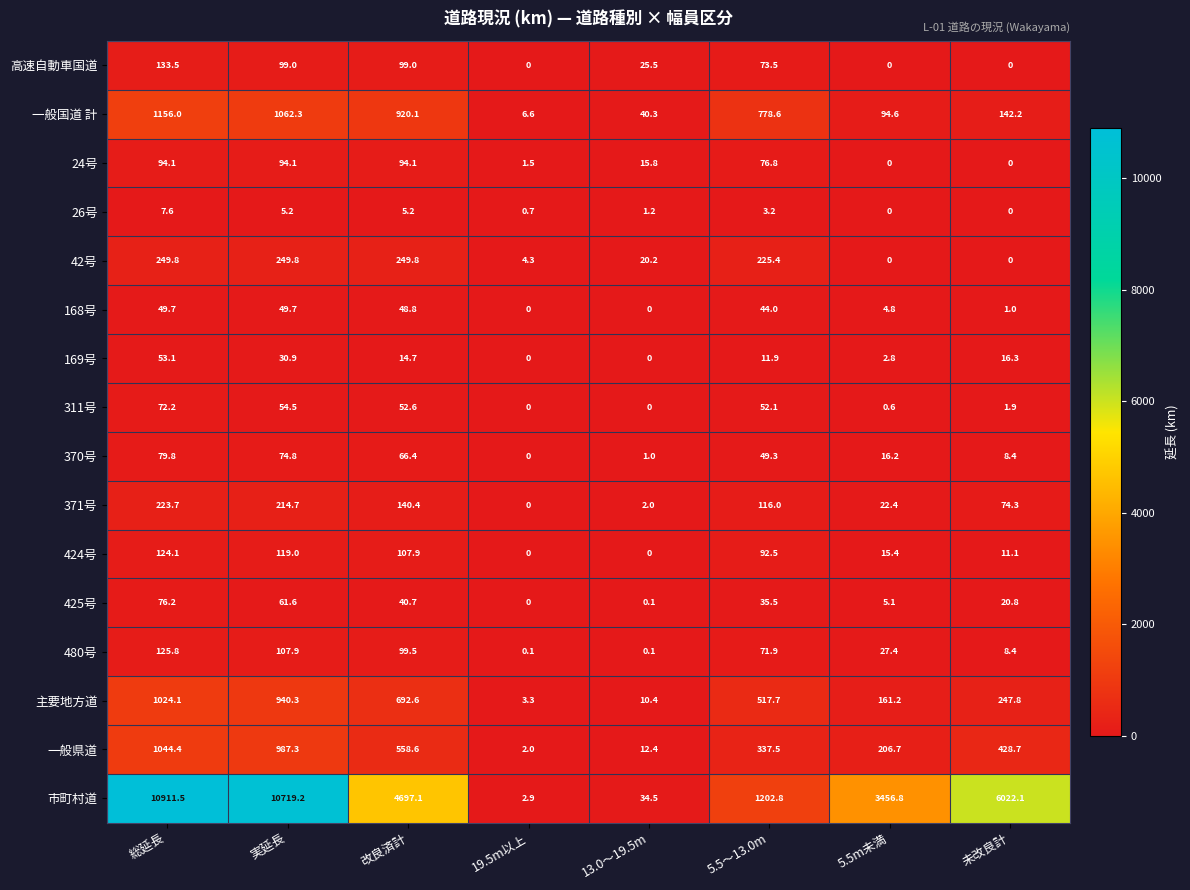

What is the difference between the second highest and second lowest values in the 一般県道 series?

974.9